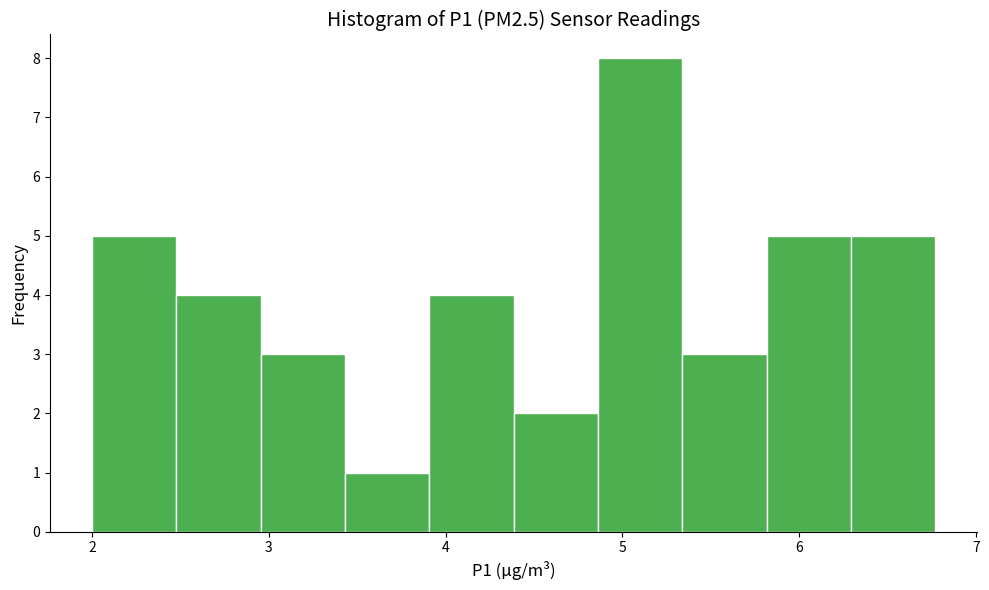

Reading left to right, list every bar in this chart as the range it spans on the x-axis followed by its height. Neither the bar edges nor the heights are printed on the chart, so give them approximately, as read against the axes.

2.0 to 2.5: 5
2.5 to 3.0: 4
3.0 to 3.4: 3
3.4 to 3.9: 1
3.9 to 4.4: 4
4.4 to 4.9: 2
4.9 to 5.3: 8
5.3 to 5.8: 3
5.8 to 6.3: 5
6.3 to 6.8: 5